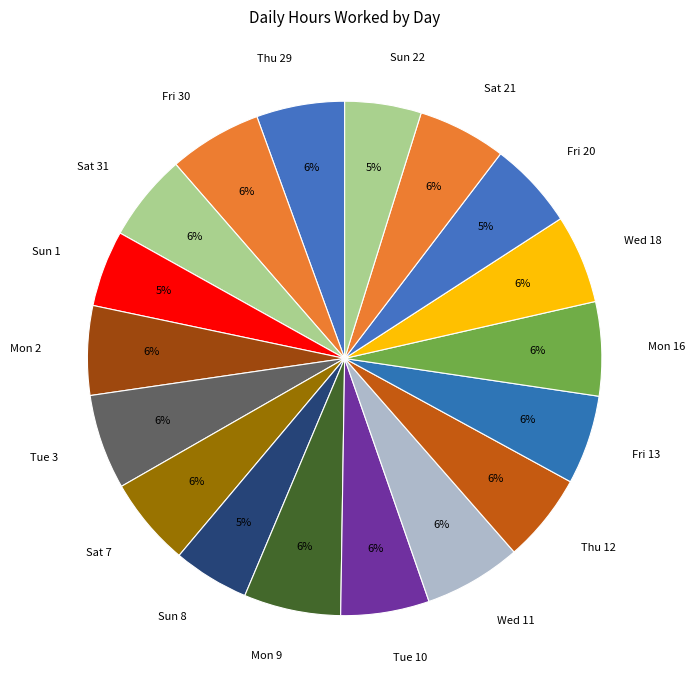

What percentage is the Sat 7 slice, to the nearest percent?

6%